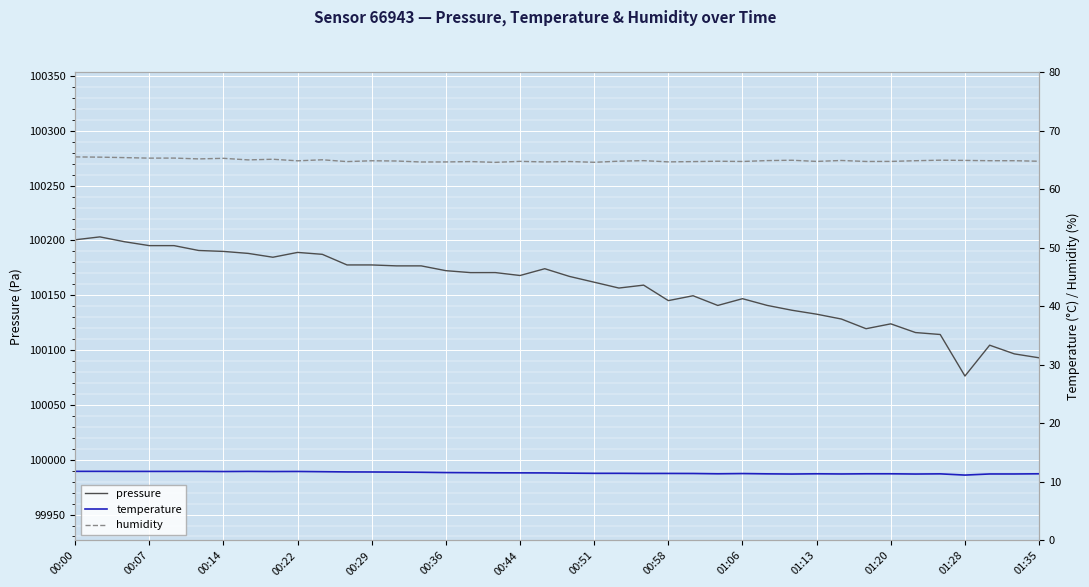

Which series has the largest range (max minus min)?

pressure